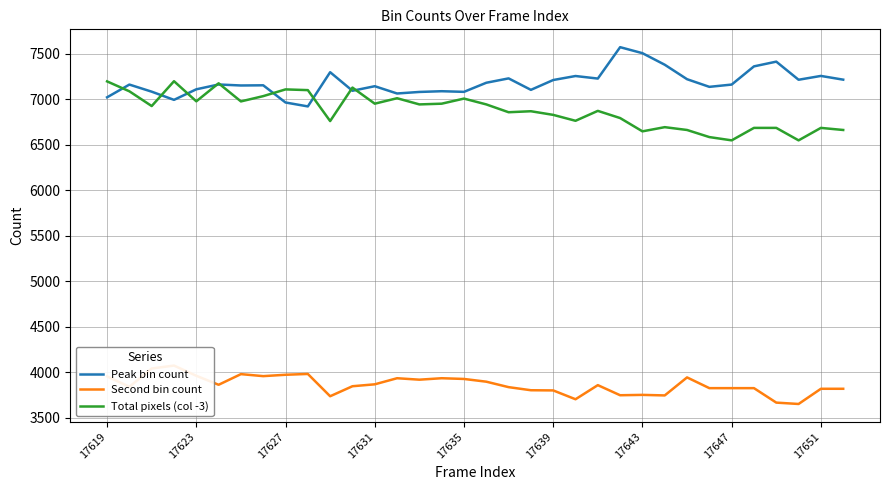

What is the highest value of the Total pixels (col -3) series?

7199